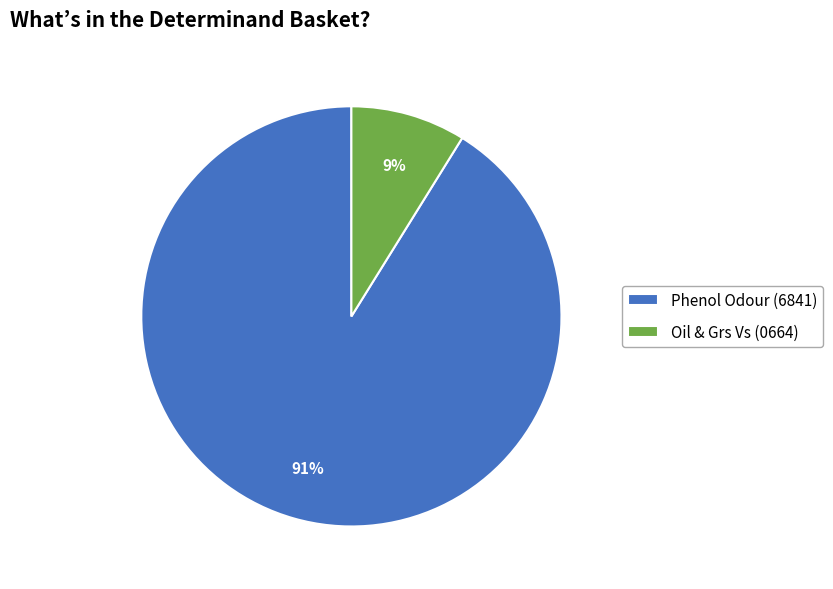

How many segments does this pie chart have?

2